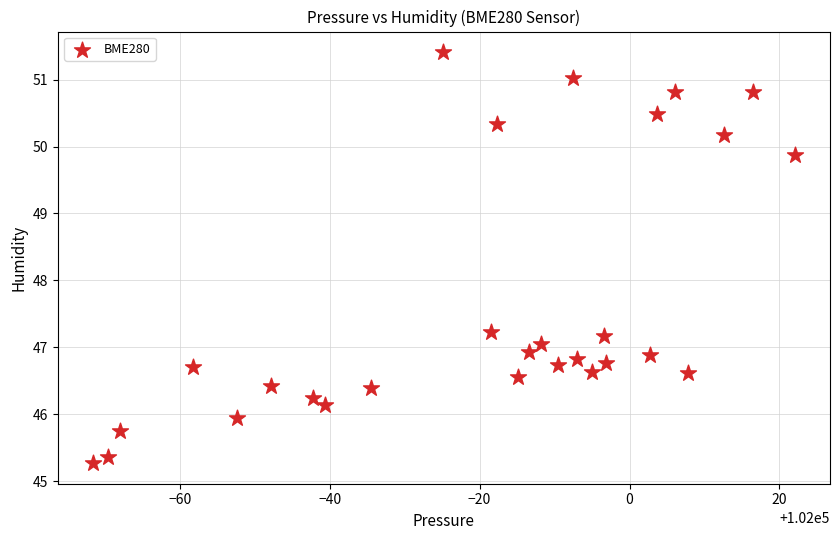

What is the range of Y values (max minus min)?

6.1